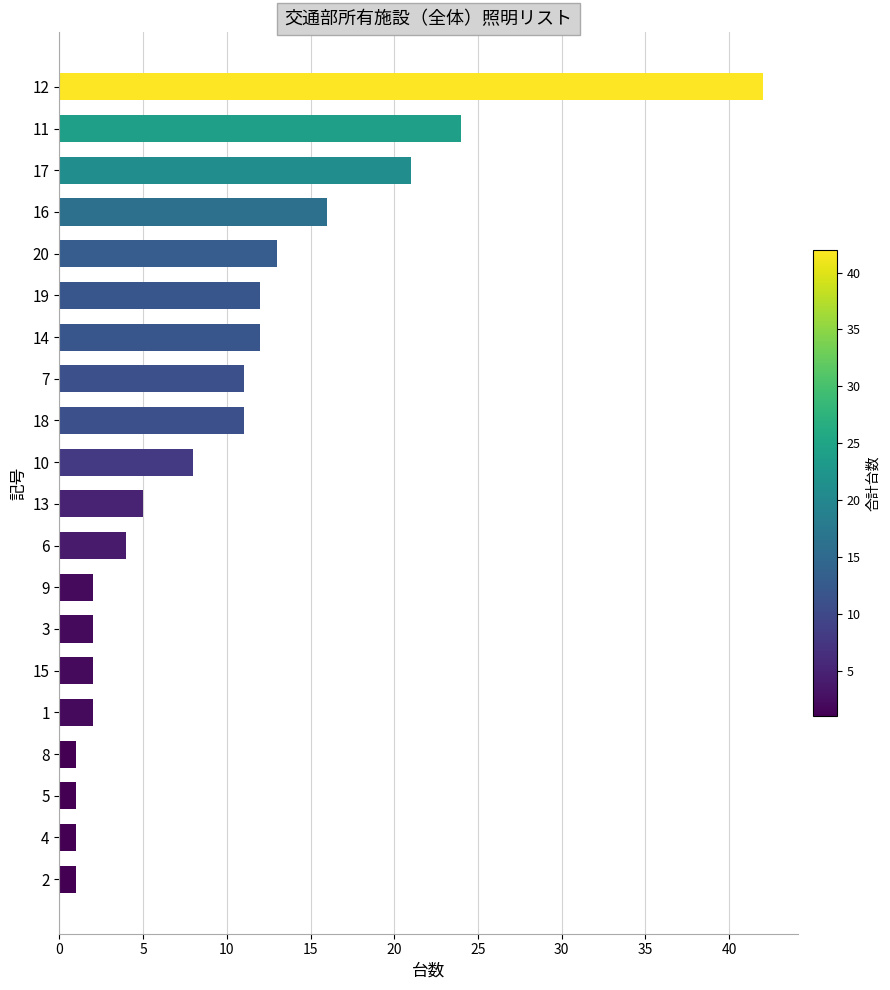

Approximately how many times larger is the value at 10 compared to 5?

8.0